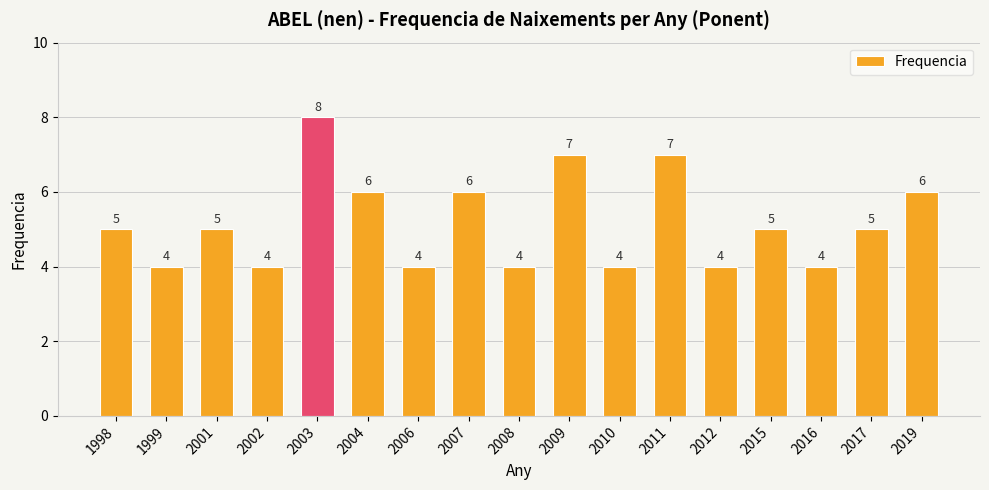

Which has a higher value, 2002 or 2017?

2017